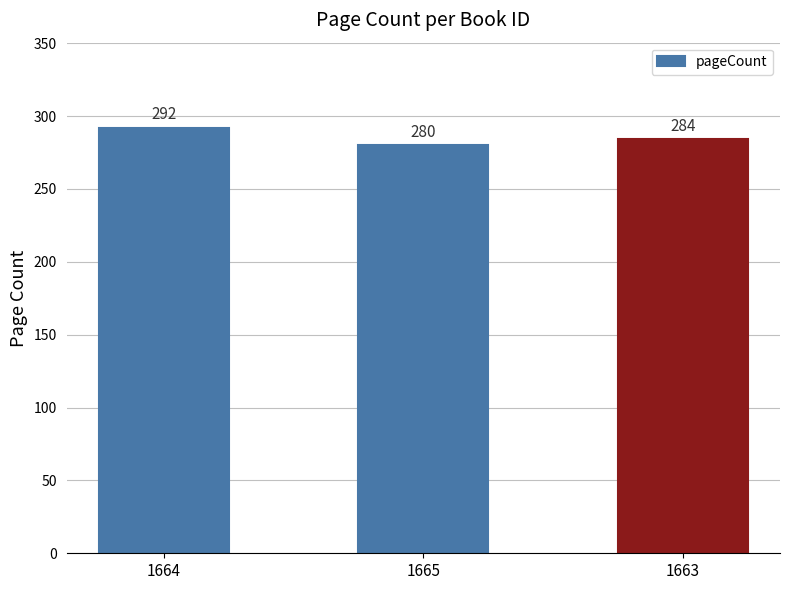

What is the change in value from 1665 to 1663?

+4